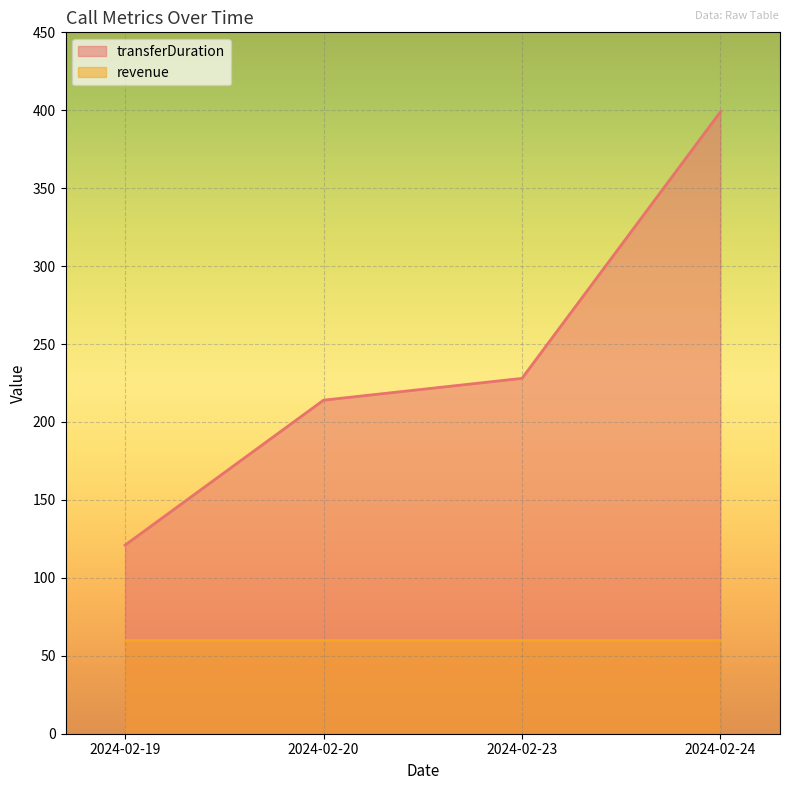

What is the approximate value at 2024-02-19, to the nearest 5?

120